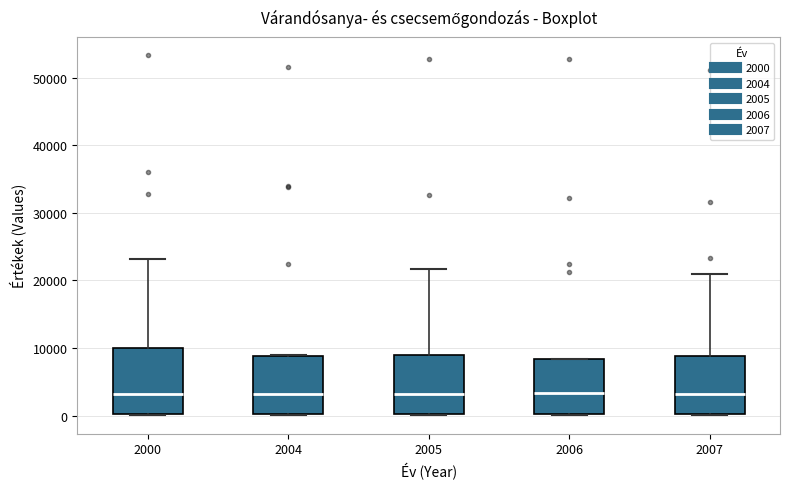

Reading left to right, read every box against the y-axis: the position of its median line, the range the box covers, and the ends of its whiskers. The values are not printed on the chart, so give them approximately, as read against the axis.

2000: median 3000, box 0 to 10000, whiskers 0 to 23000
2004: median 3000, box 0 to 9000, whiskers 0 to 9000
2005: median 3000, box 0 to 9000, whiskers 0 to 22000
2006: median 3000, box 0 to 8000, whiskers 0 to 8000
2007: median 3000, box 0 to 9000, whiskers 0 to 21000